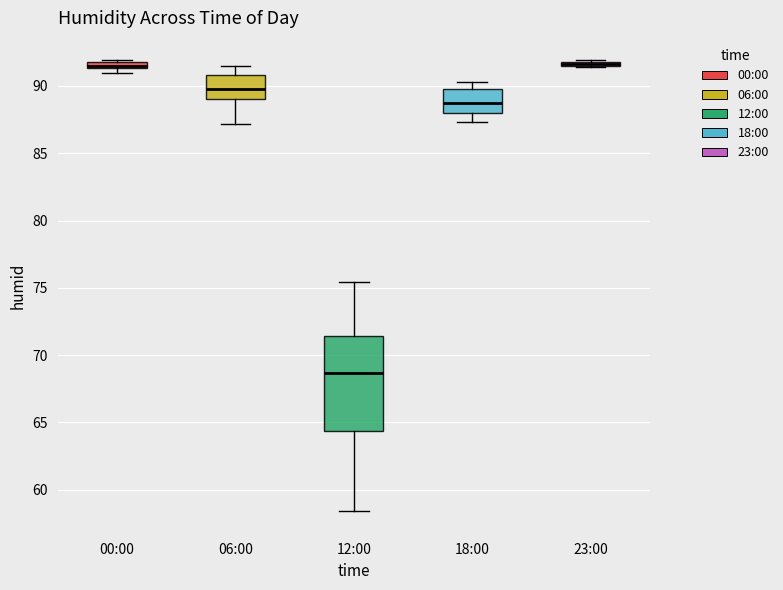

Which box is the tallest, from its lower edge to its upper edge?

12:00